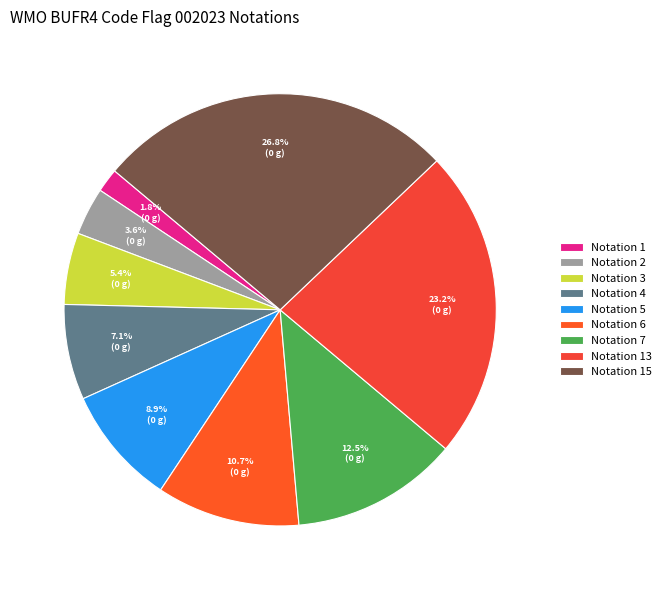

Is there any slice that represents more than half of the pie?

No